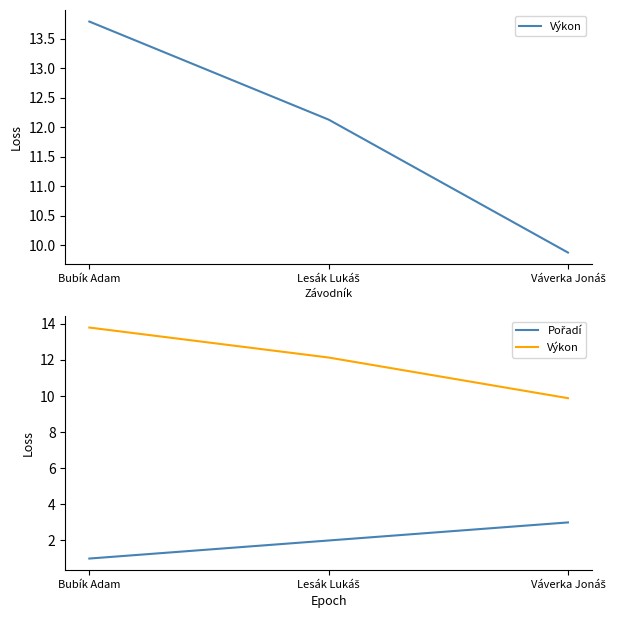

Reading left to right, transcribe all the data shown in this chart.

Výkon: Bubík Adam=13.8	Lesák Lukáš=12.1	Váverka Jonáš=9.9
Pořadí: Bubík Adam=1.0	Lesák Lukáš=2.0	Váverka Jonáš=3.0